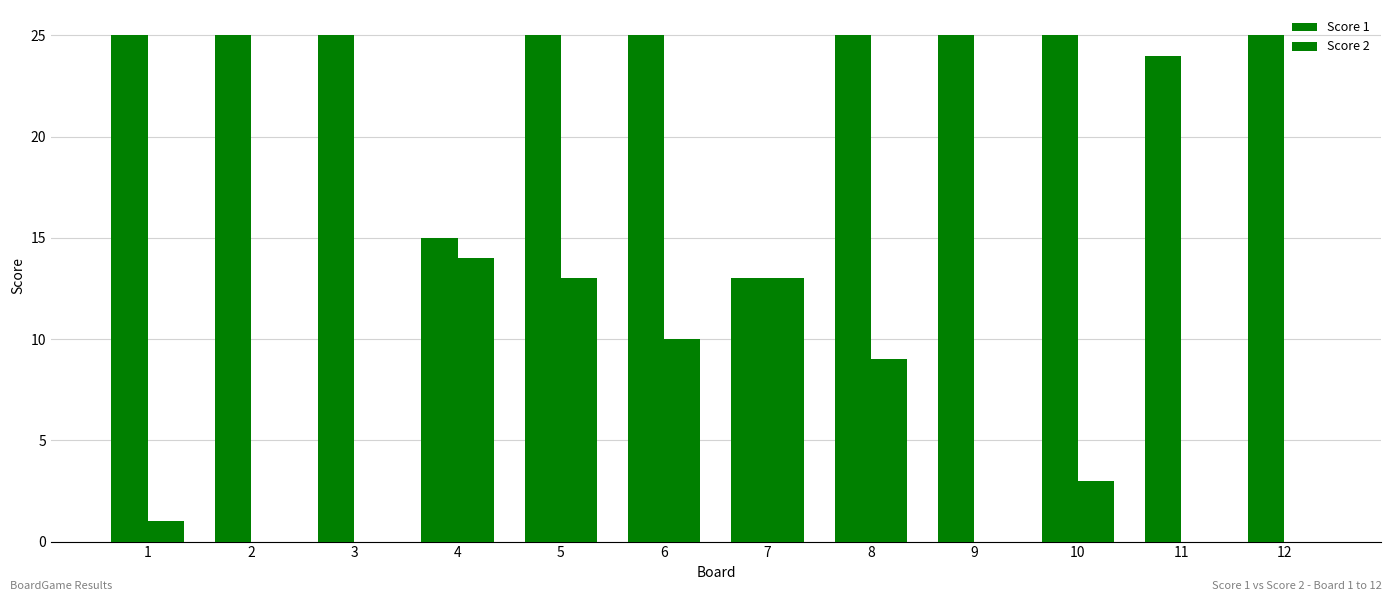

Reading right to left, extract all data points from this chart.

Score 1: 12=25	11=24	10=25	9=25	8=25	7=13	6=25	5=25	4=15	3=25	2=25	1=25
Score 2: 12=0	11=0	10=3	9=0	8=9	7=13	6=10	5=13	4=14	3=0	2=0	1=1